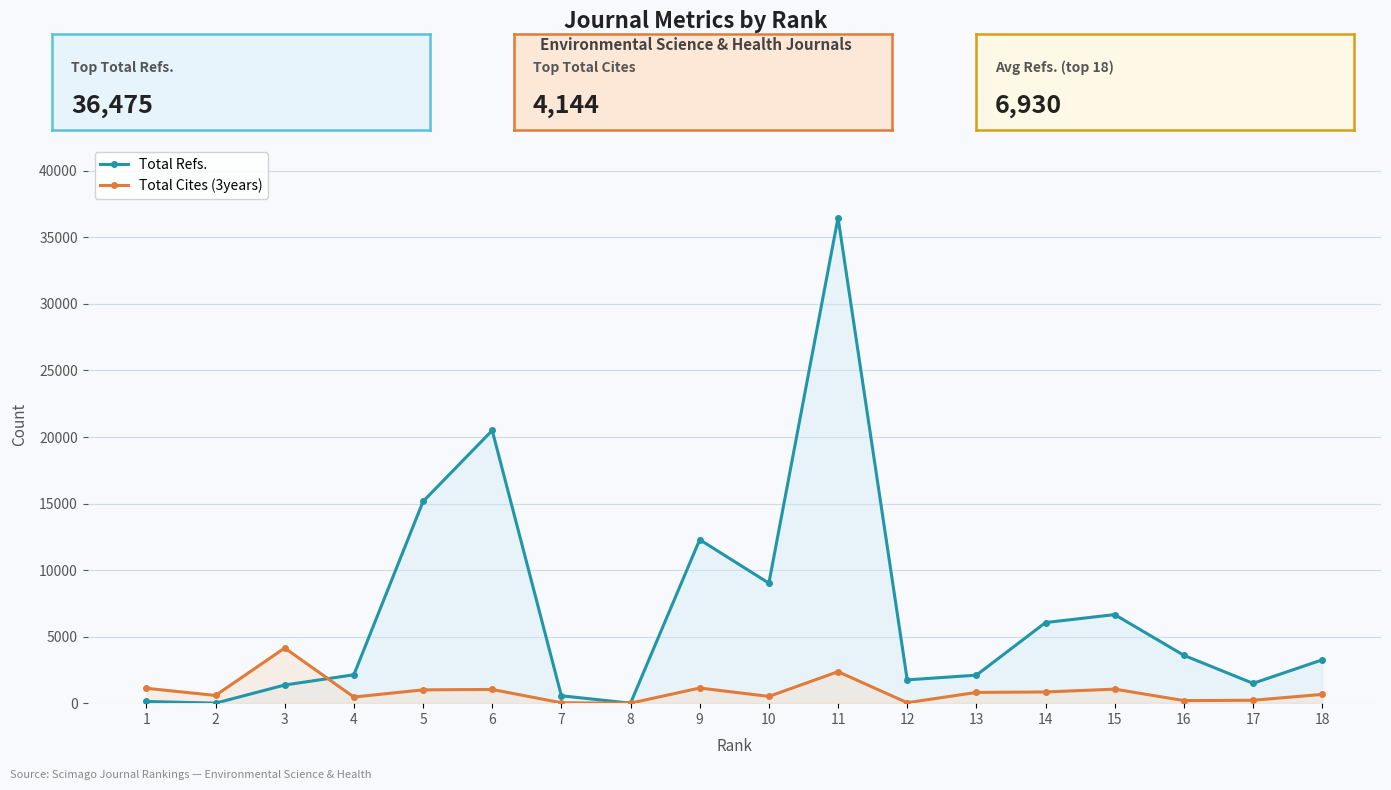

Count the number of categories in the chart.

18